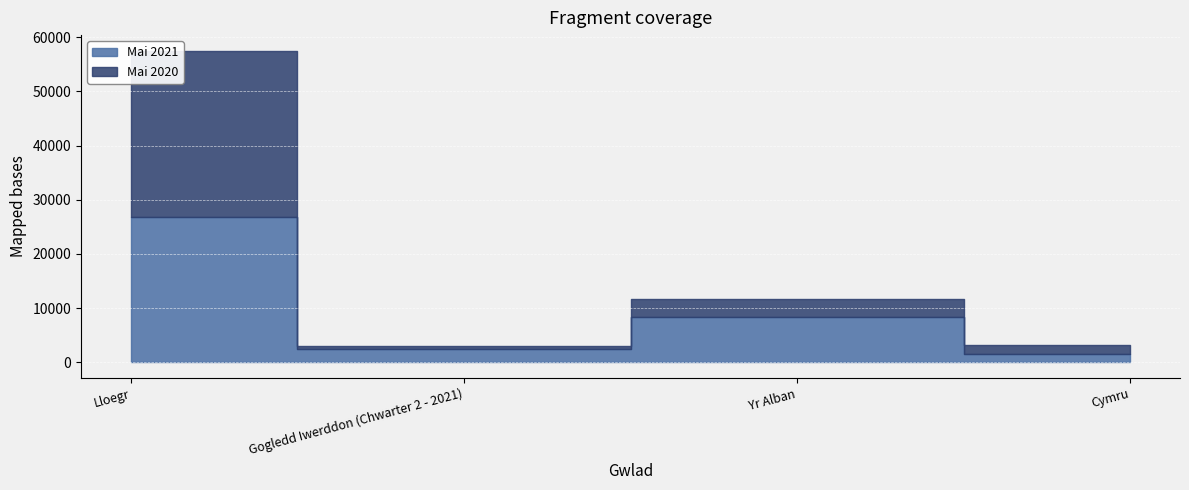

Does the chart display data point markers on the line(s)?

No